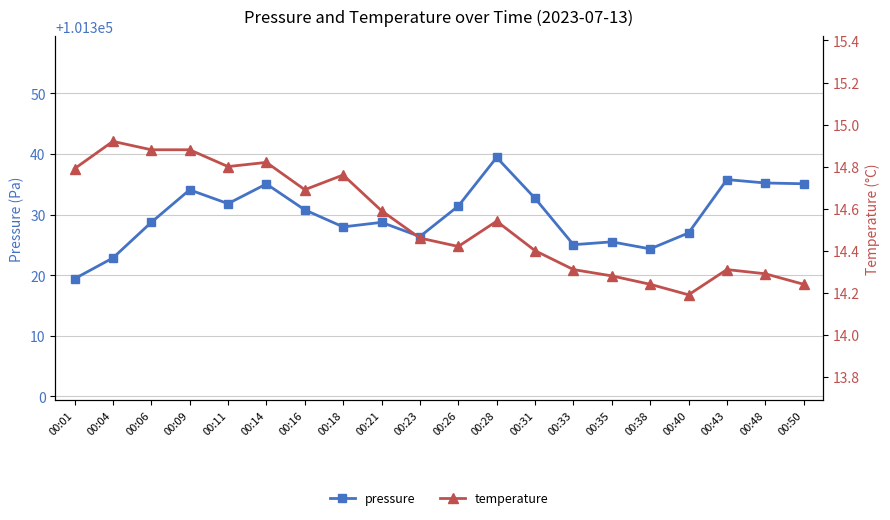

Which series changed the most between 00:31 and 00:48?

pressure